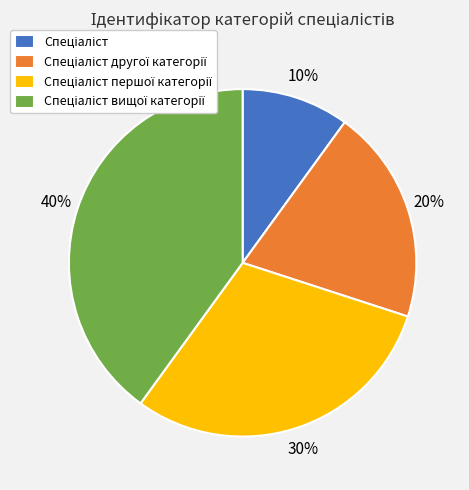

Count the number of slices in the pie.

4